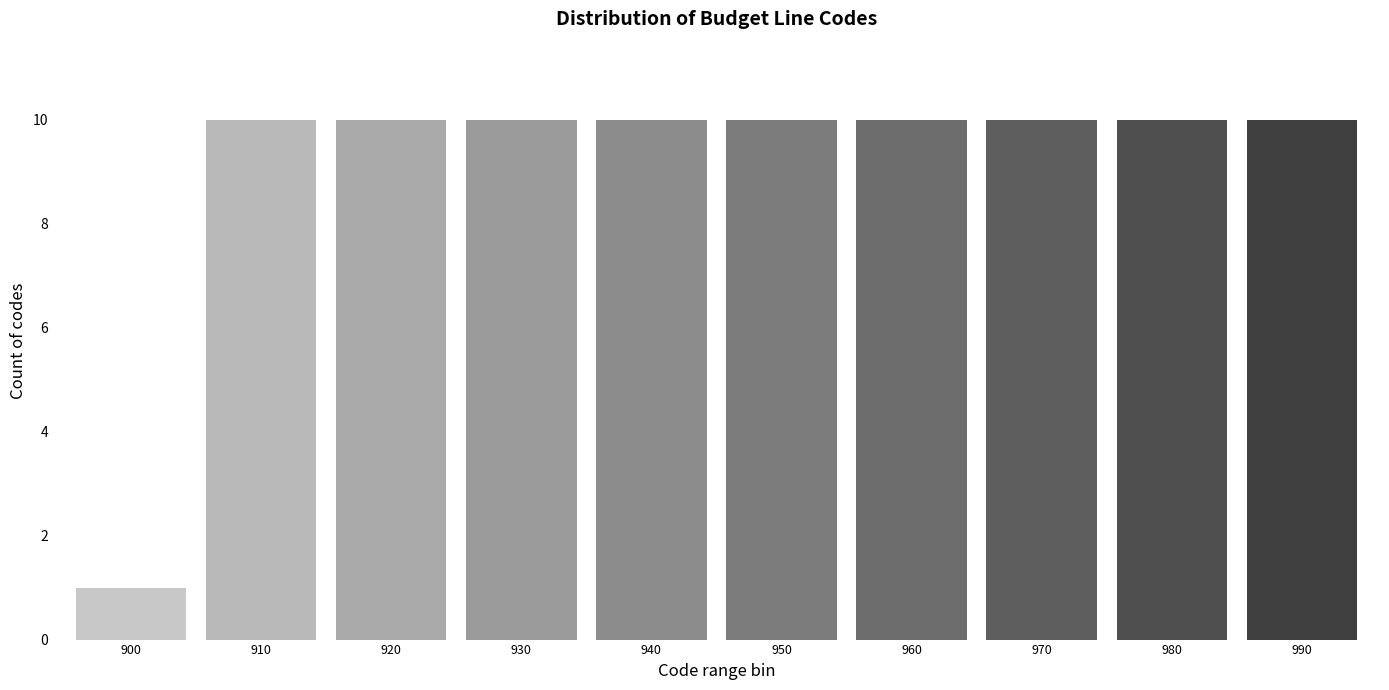

Reading right to left, transcribe all the data shown in this chart.

990=10	980=10	970=10	960=10	950=10	940=10	930=10	920=10	910=10	900=1